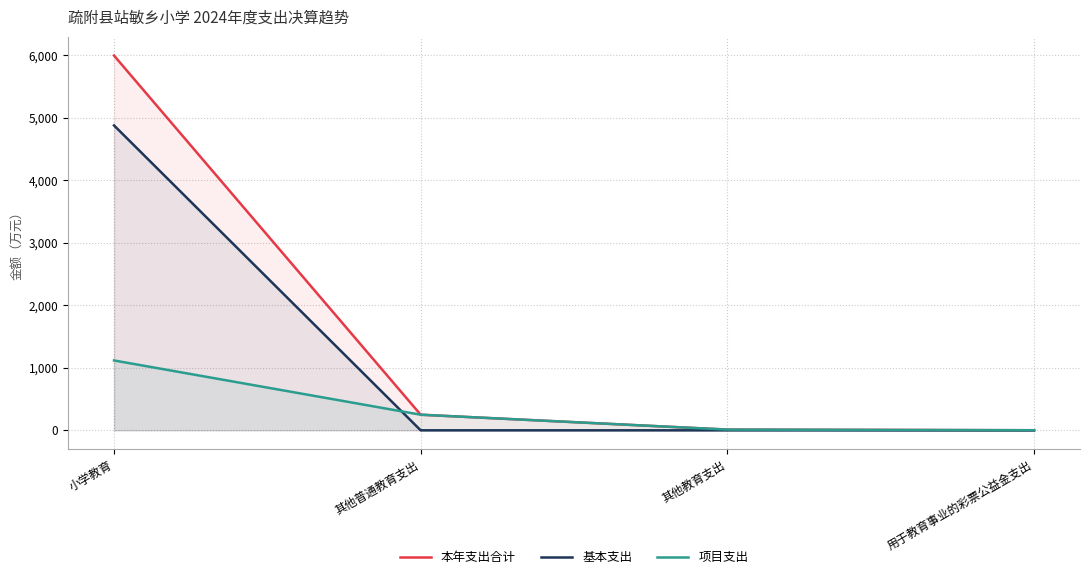

True or false: 基本支出 has a value of 3024.1 at 小学教育.

False